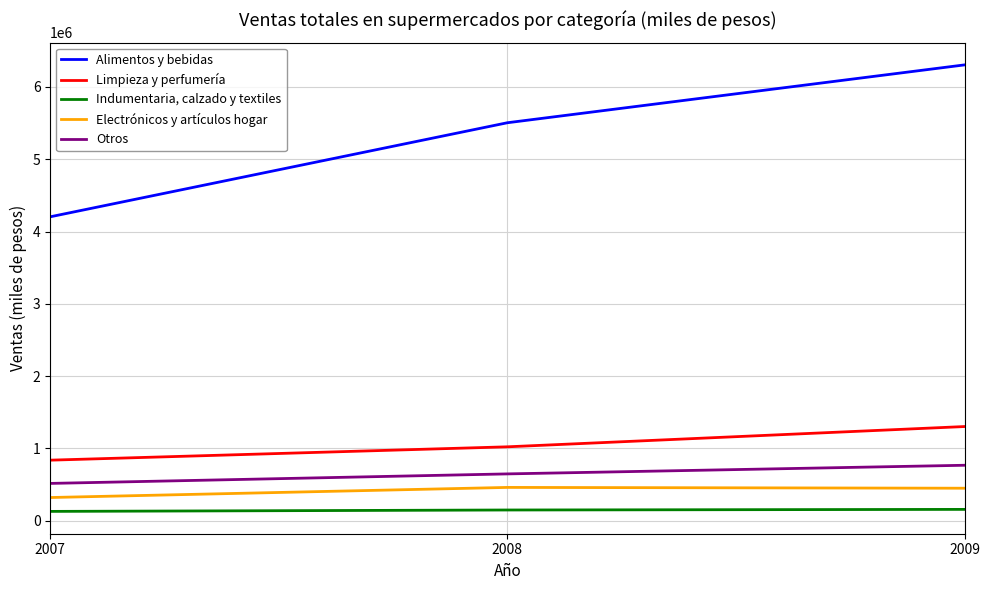

List the series in order of their peak value, highest first.

Alimentos y bebidas, Limpieza y perfumería, Otros, Electrónicos y artículos hogar, Indumentaria, calzado y textiles